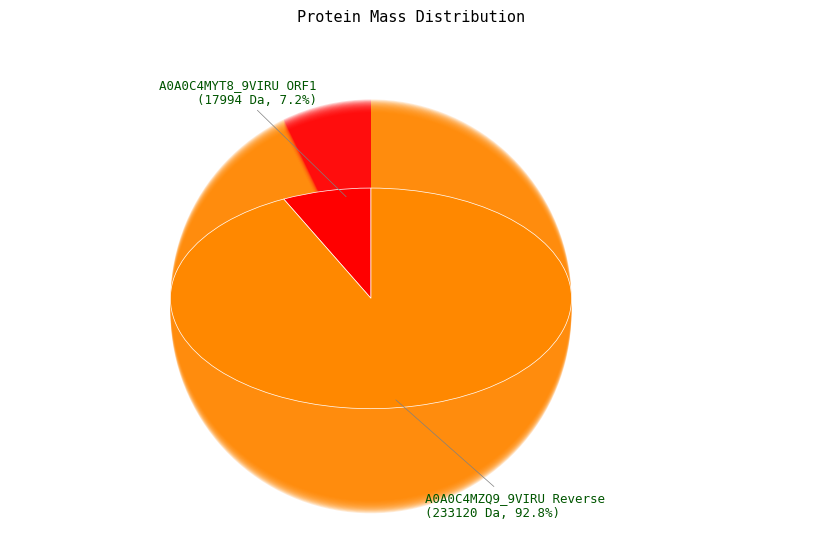

How much of the chart is everything except A0A0C4MZQ9_9VIRU Reverse?

7.2%